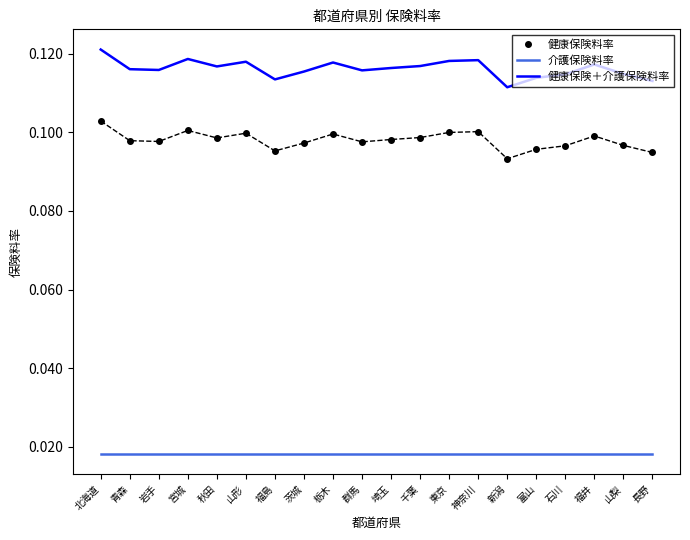

Is it true that 健康保険料率 equals 0.2 at 埼玉?

False